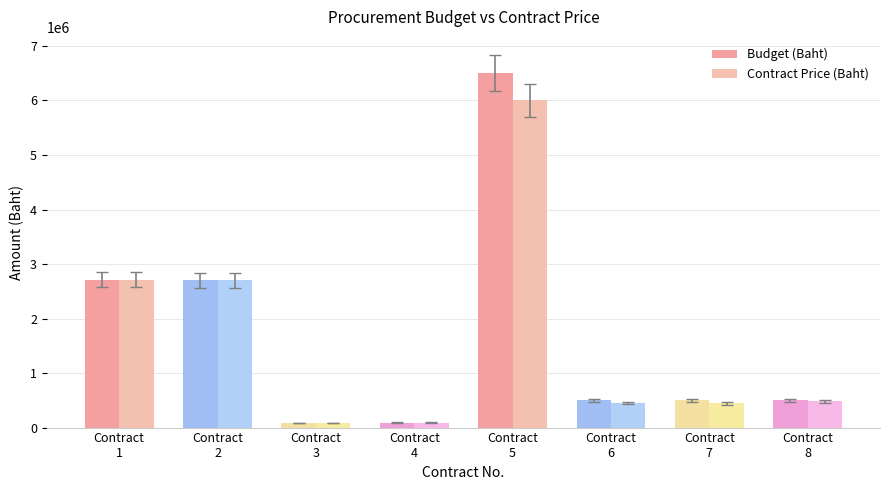

What is the difference between the maximum and minimum values in the Contract Price (Baht) series?

5915590.0